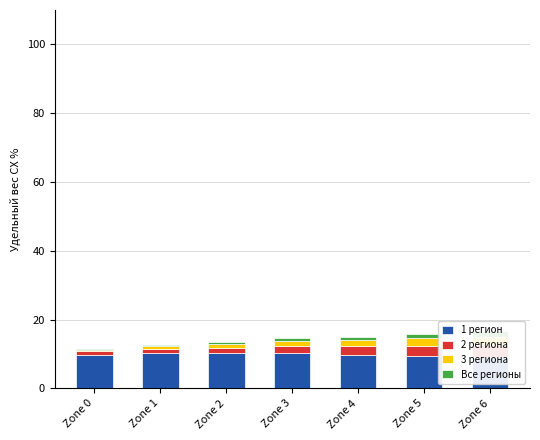

Which has a higher value, Zone 6 or Zone 3?

Zone 3